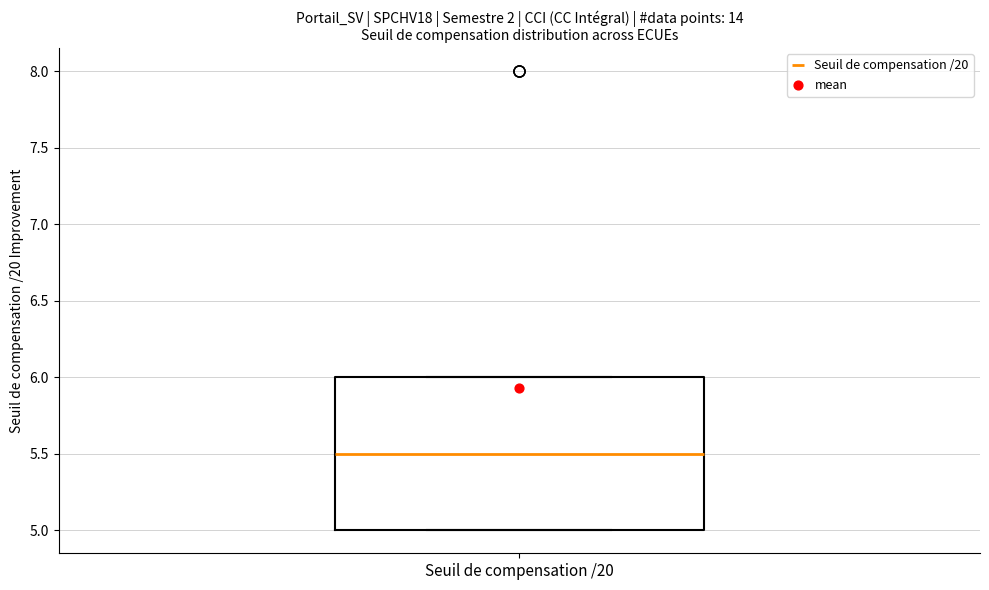

Where does the median line of the box for Seuil de compensation /20 sit on the y-axis? The values are not printed on the chart, so give them approximately, as read against the axis.

5.5